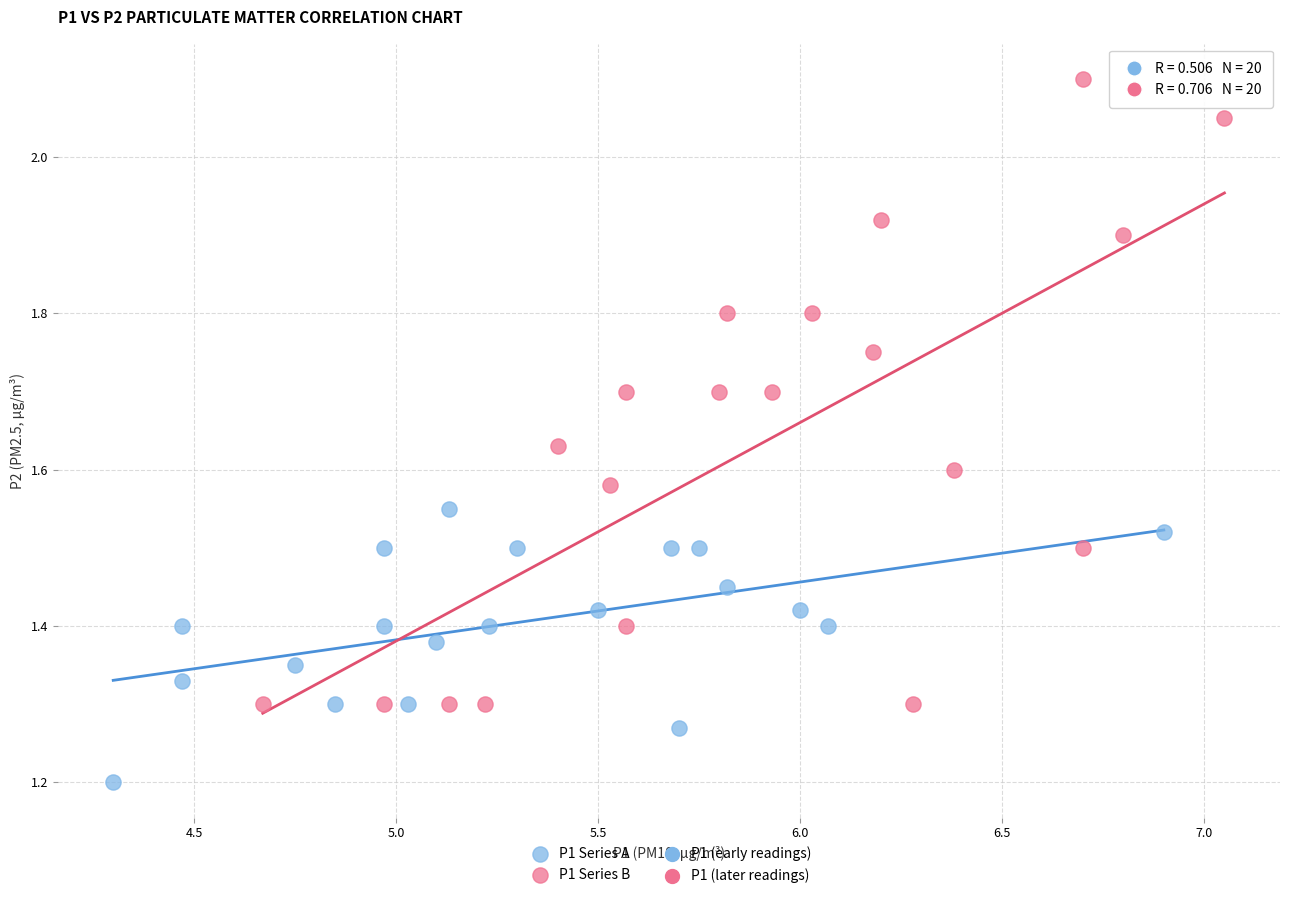

Which series has the widest spread of Y values?

P1 Series B